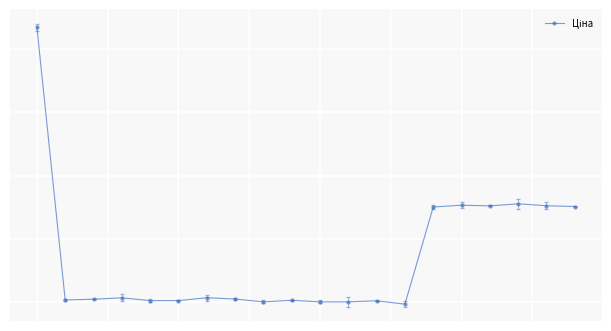

Does the chart have visible grid lines?

Yes